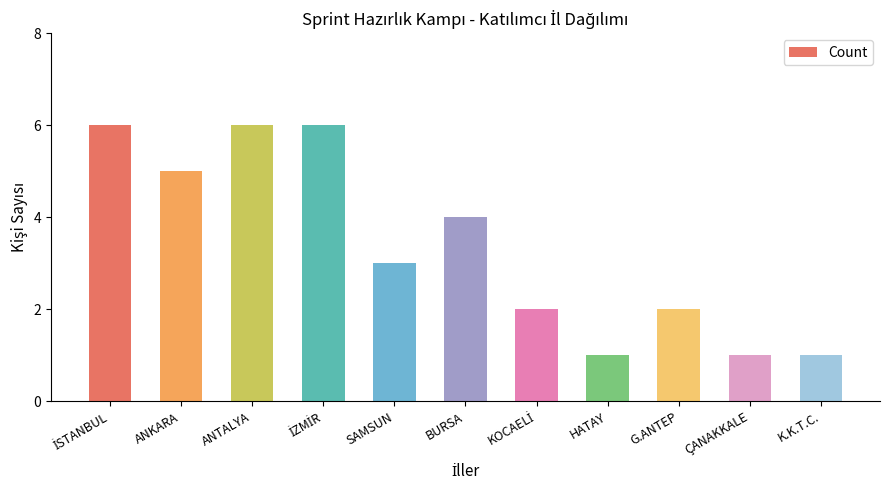

What is the ratio of the value at HATAY to the value at ANKARA?

0.2